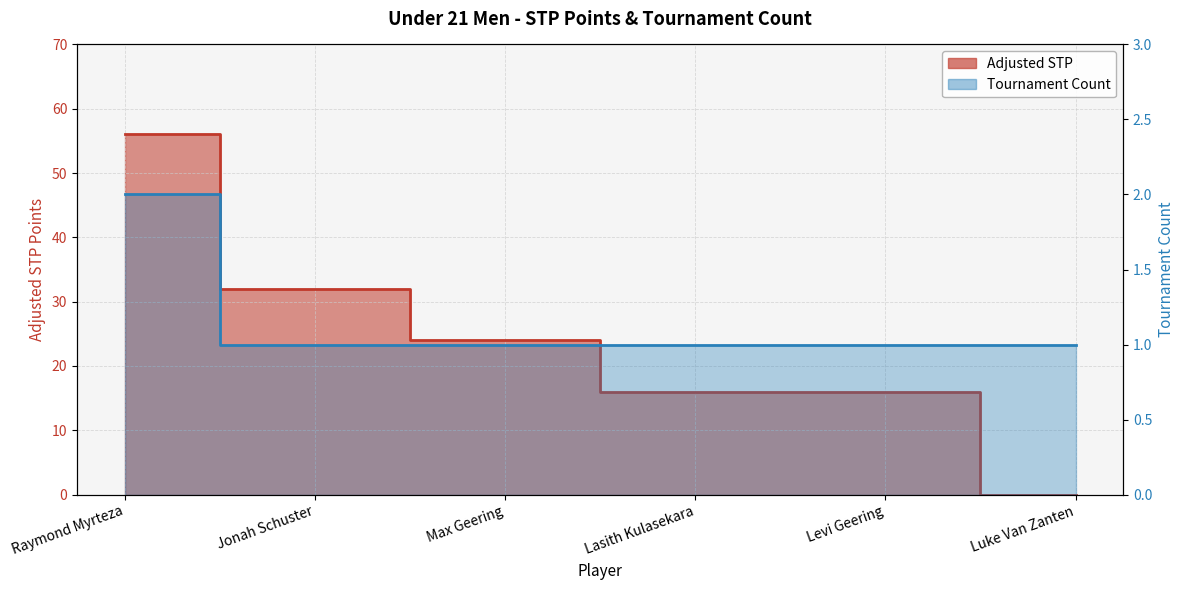

Which series ends up on top after the final intersection of Tournament Count and Adjusted STP?

Tournament Count